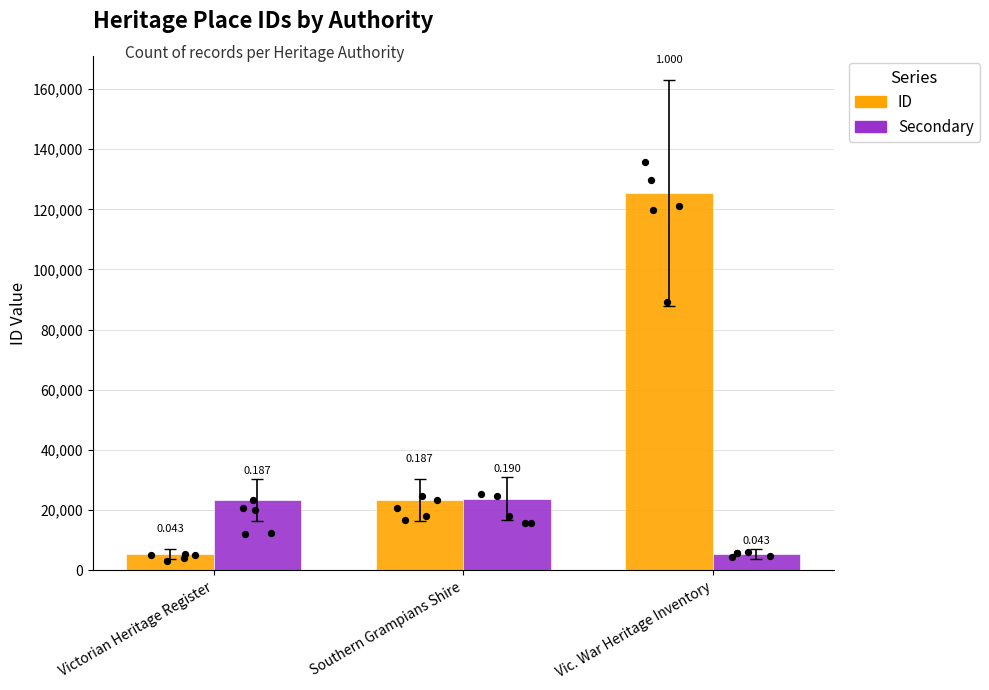

At which category is the sum across all series the highest?

Vic. War Heritage Inventory